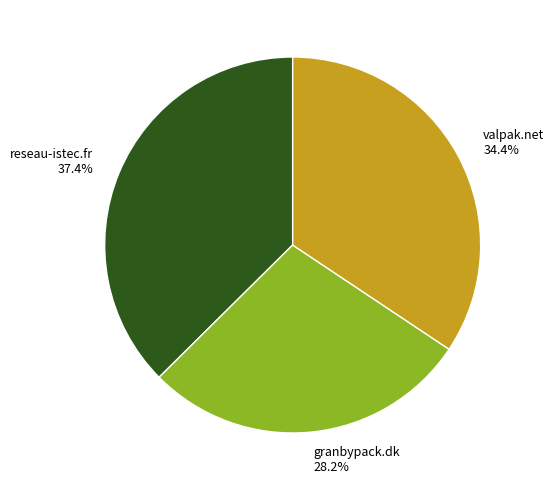

The valpak.net slice represents 27% of the pie. True or false?

False